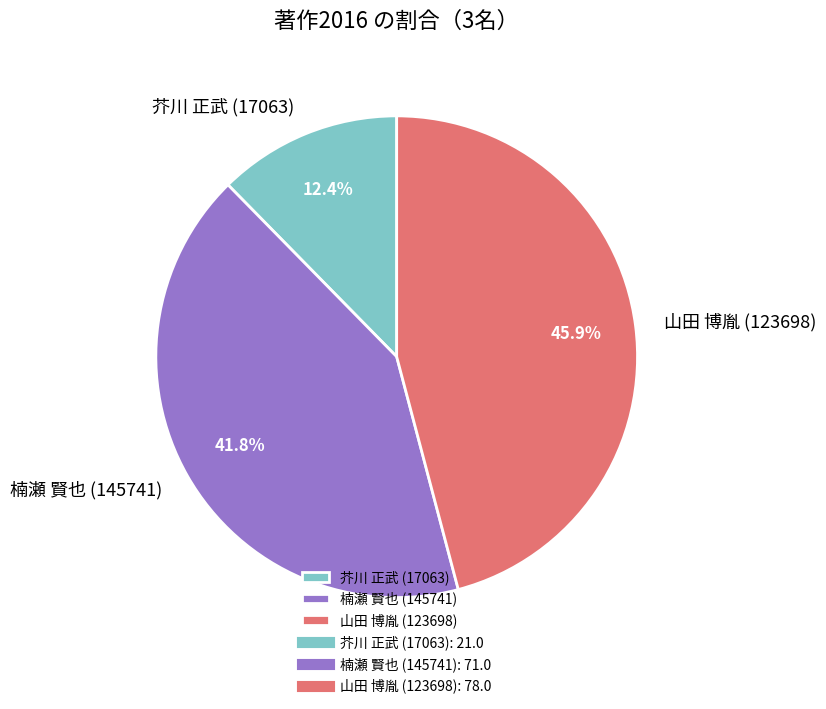

Approximately how many times larger is the value at 楠瀬 賢也 (145741) compared to 芥川 正武 (17063)?

3.4